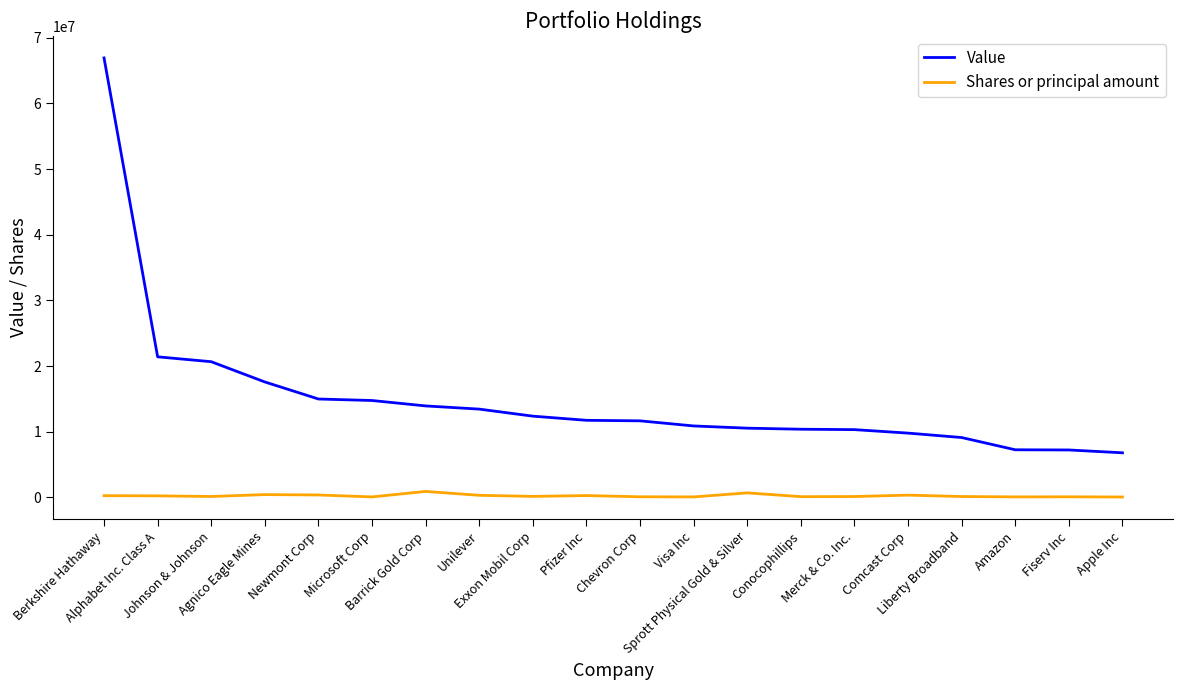

True or false: Shares or principal amount and Value cross at least once.

False